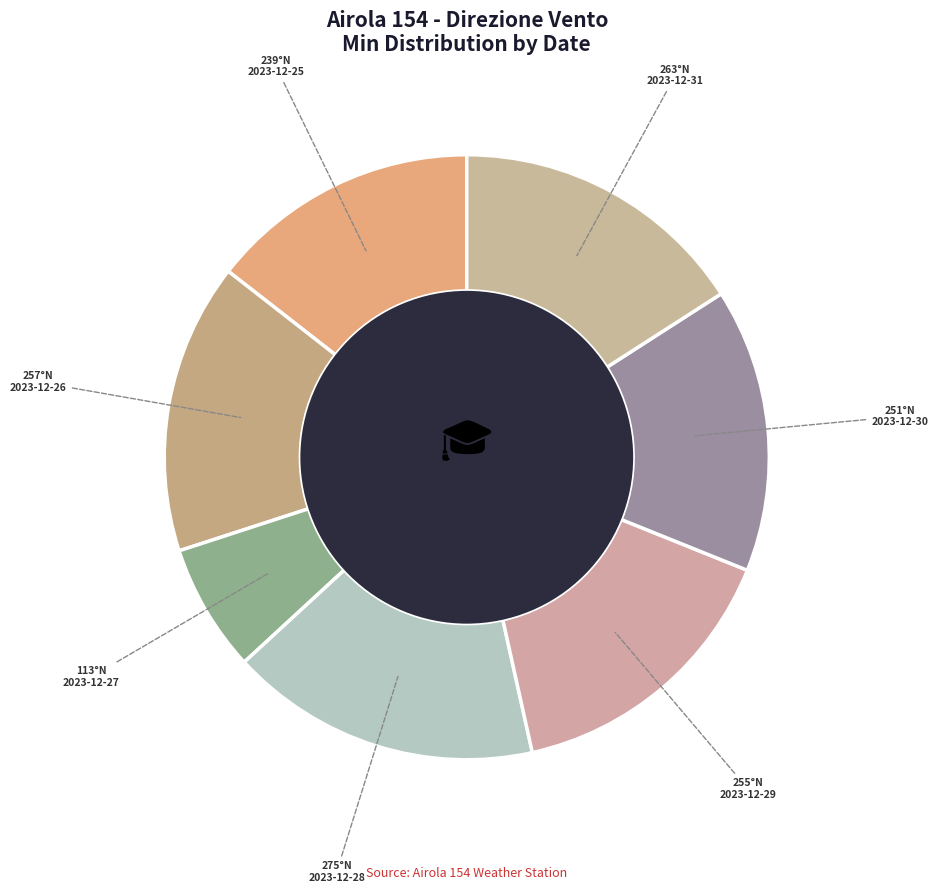

To the nearest percent, what is the combined percentage of 2023-12-29 and 2023-12-28?

32%